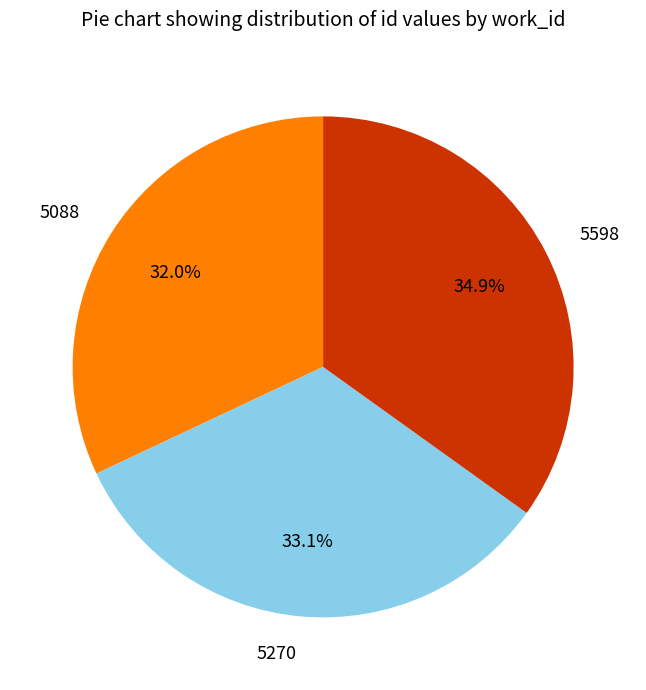

How many segments does this pie chart have?

3